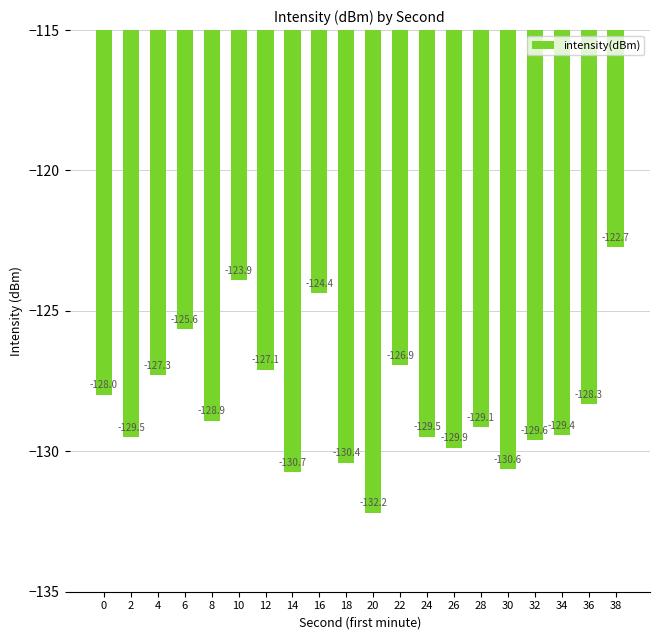

Reading right to left, what are all the values shown in this chart?

-122.7	-128.3	-129.4	-129.6	-130.6	-129.1	-129.9	-129.5	-126.9	-132.2	-130.4	-124.4	-130.7	-127.1	-123.9	-128.9	-125.6	-127.3	-129.5	-128.0